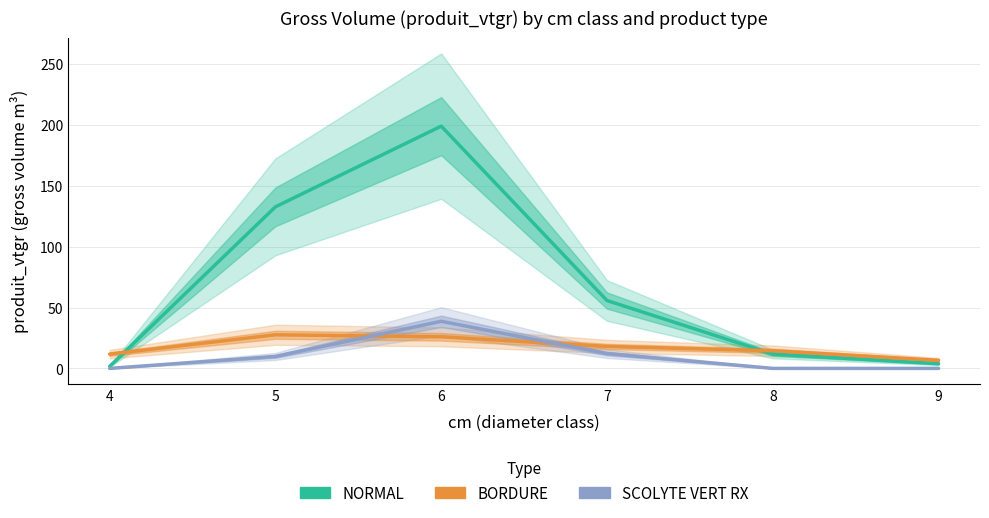

What is the difference between the BORDURE values at 7 and 5?

9.6